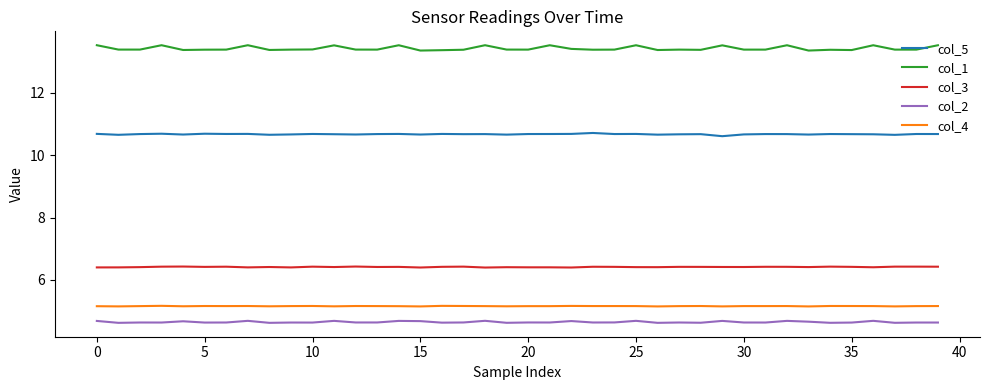

Which series has the largest total across all categories?

col_1